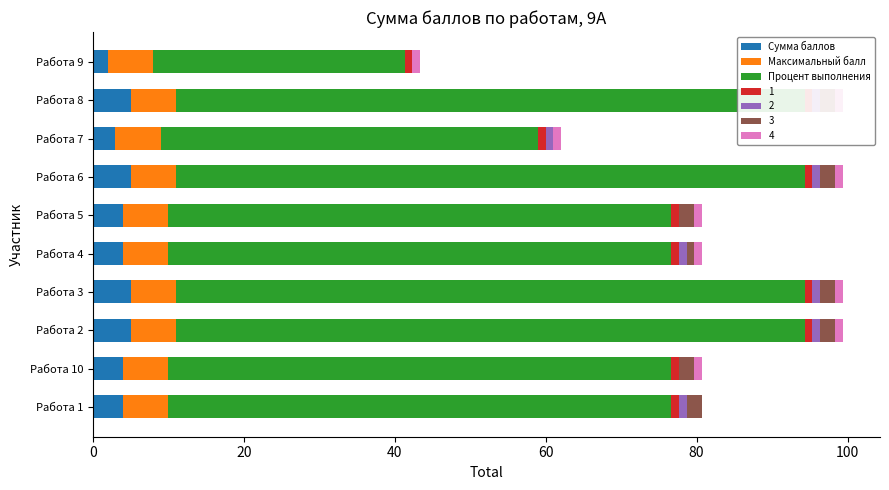

How many groups of bars are there?

10